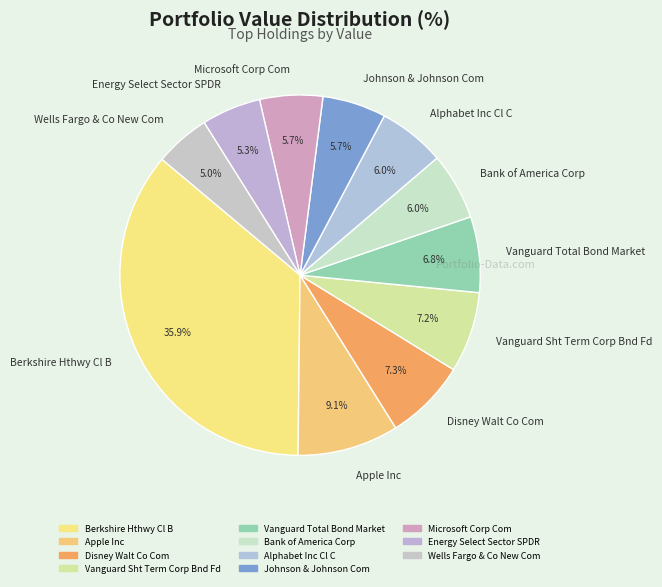

Is there a majority slice in this chart?

No